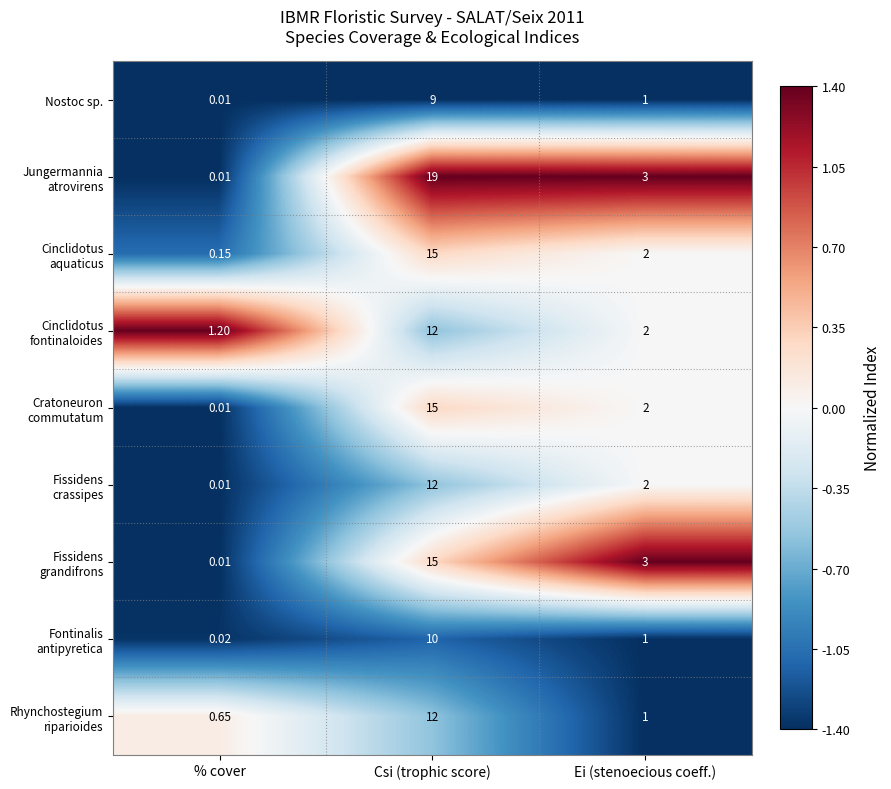

What is the difference between the highest and lowest values at Ei (stenoecious coeff.)?

2.0